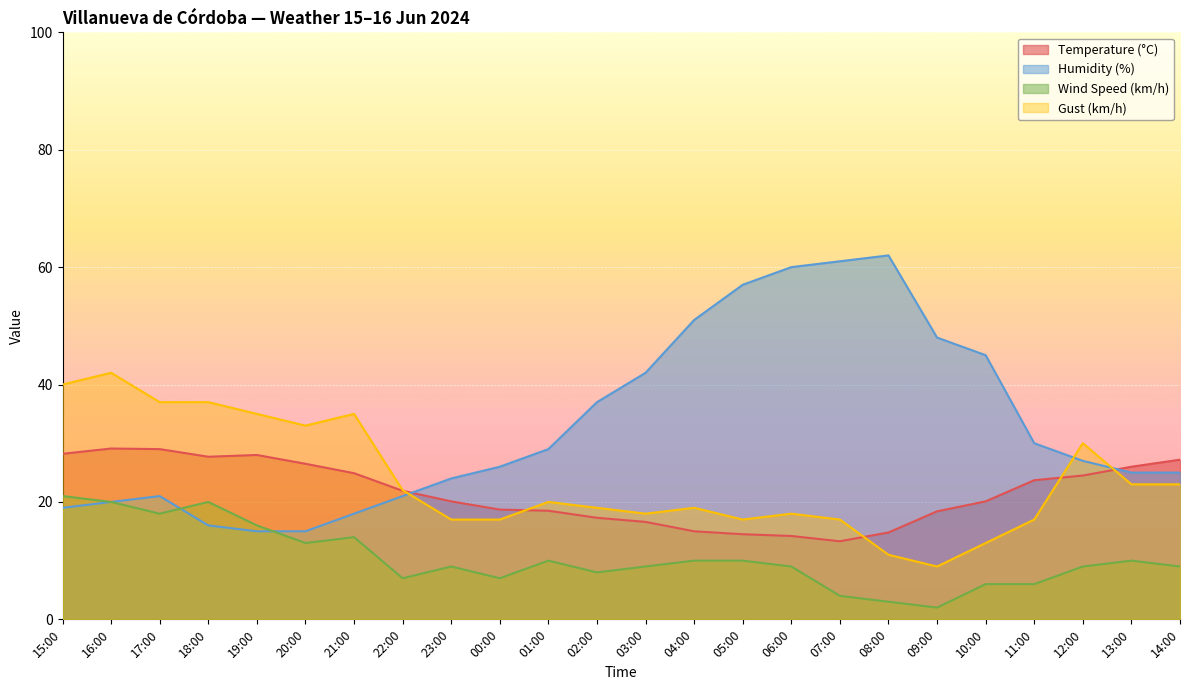

Which series has the largest total across all categories?

Humidity (%)